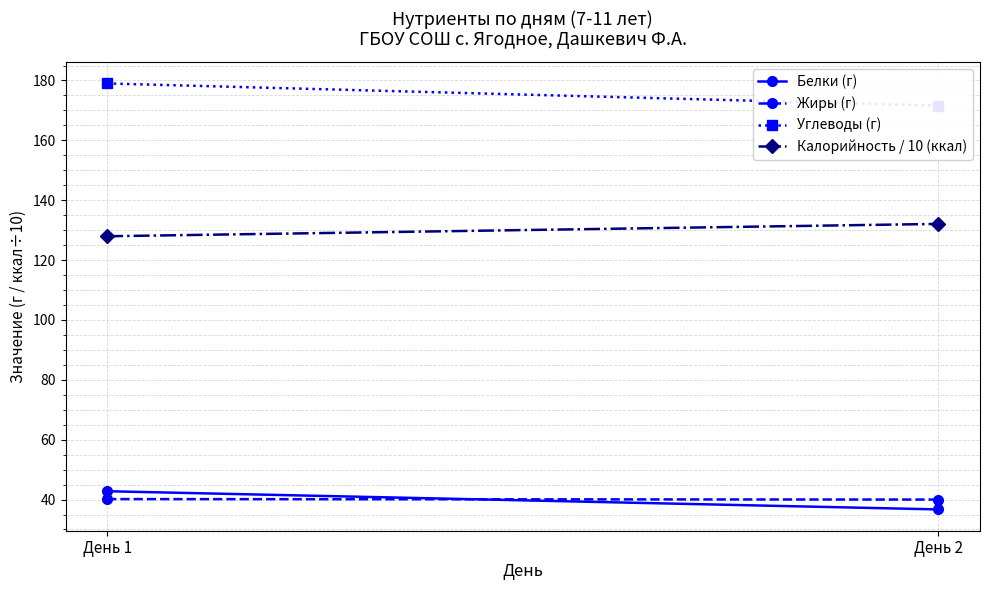

Which series has the widest spread of values?

Углеводы (г)